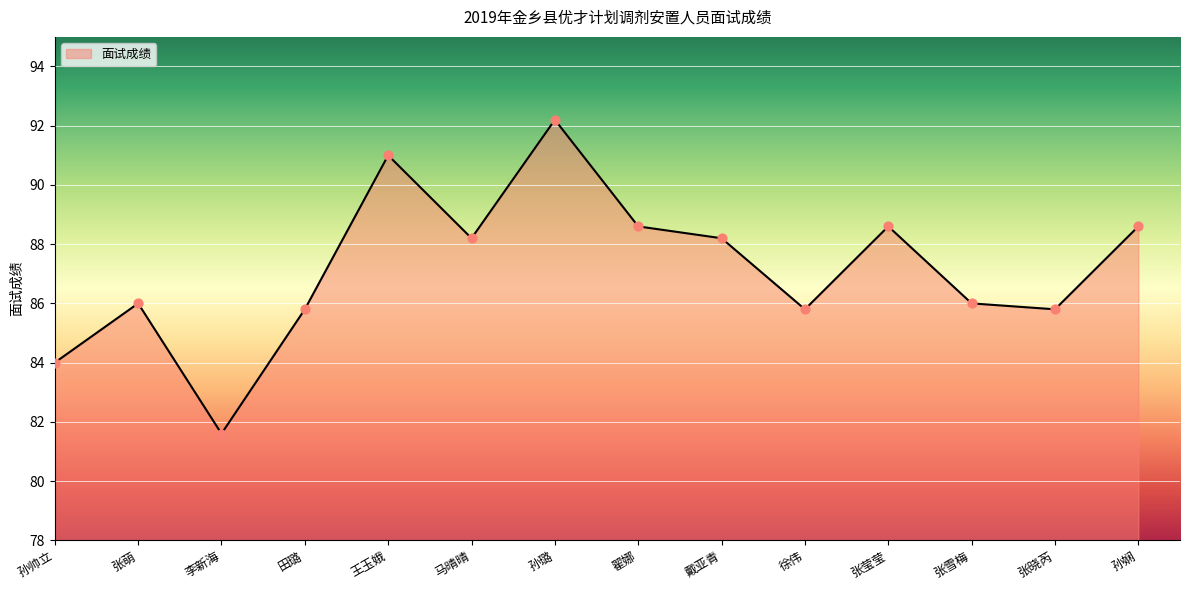

Approximately how many times larger is the value at 张晓芮 compared to 马晴晴?

1.0